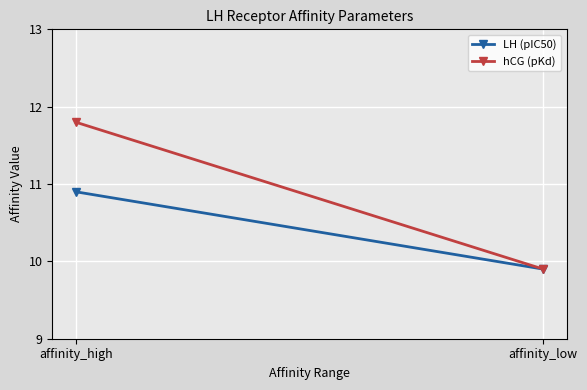

Which series changed the most between affinity_high and affinity_low?

hCG (pKd)